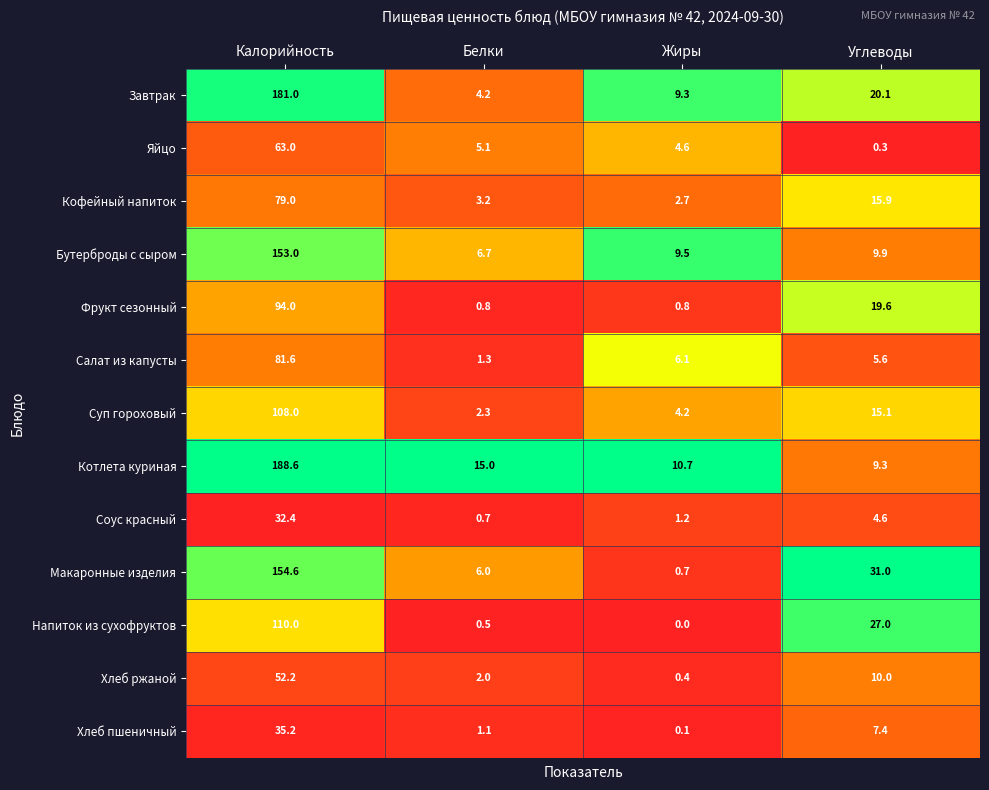

At how many categories does at least one series exceed 0?

4